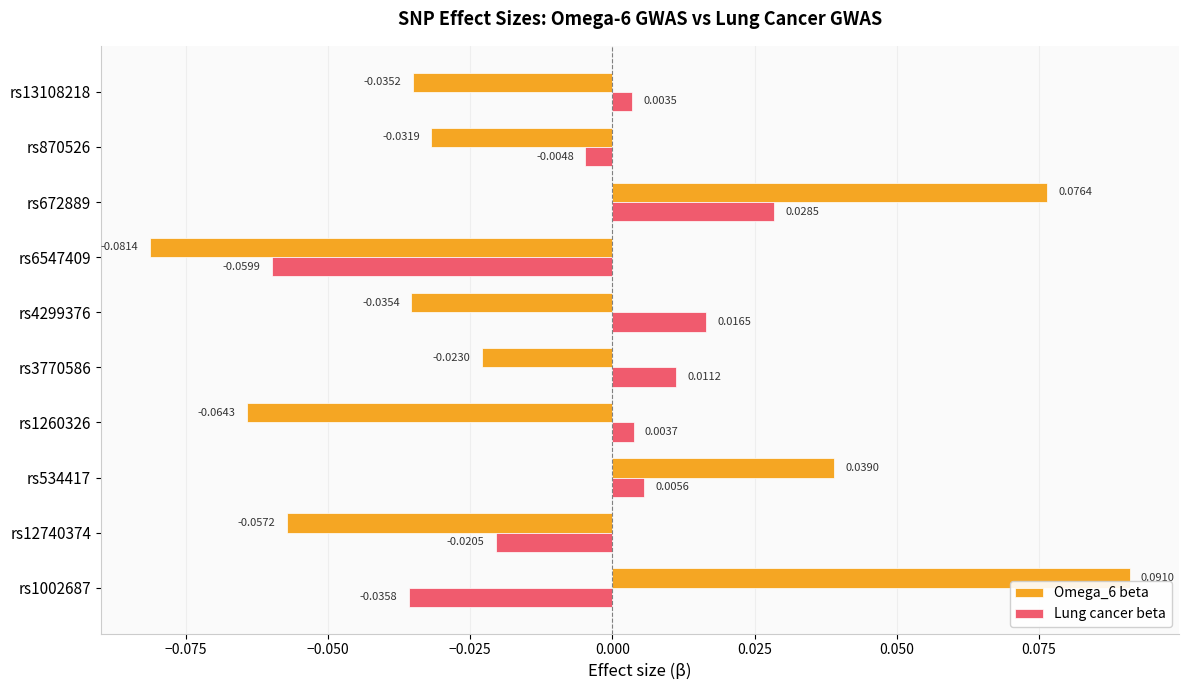

Between rs1260326 and rs3770586, which series saw the biggest shift?

Omega_6 beta